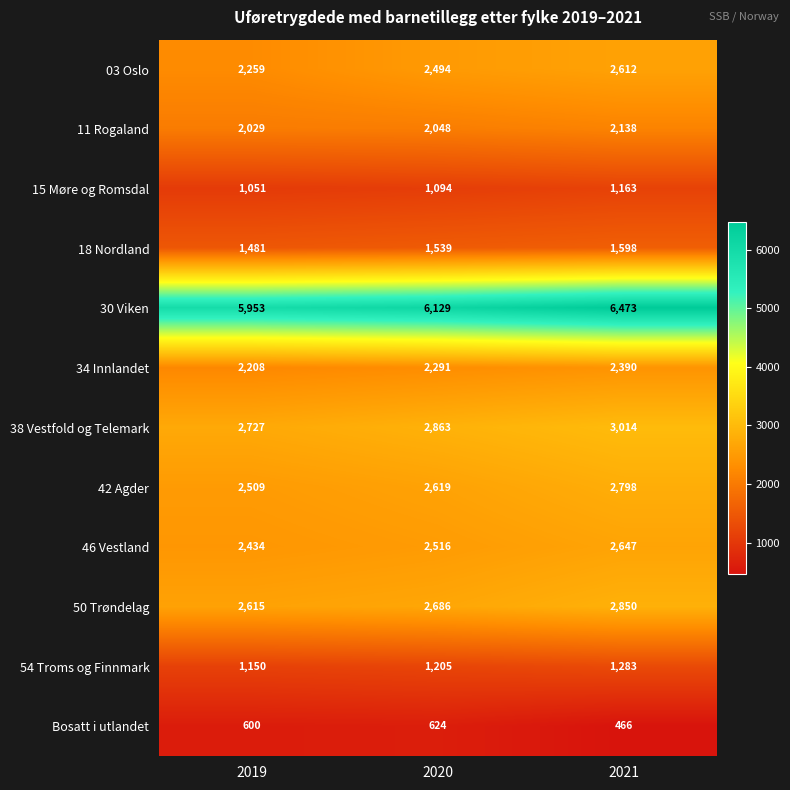

Between 2019 and 2020, which series saw the biggest shift?

03 Oslo